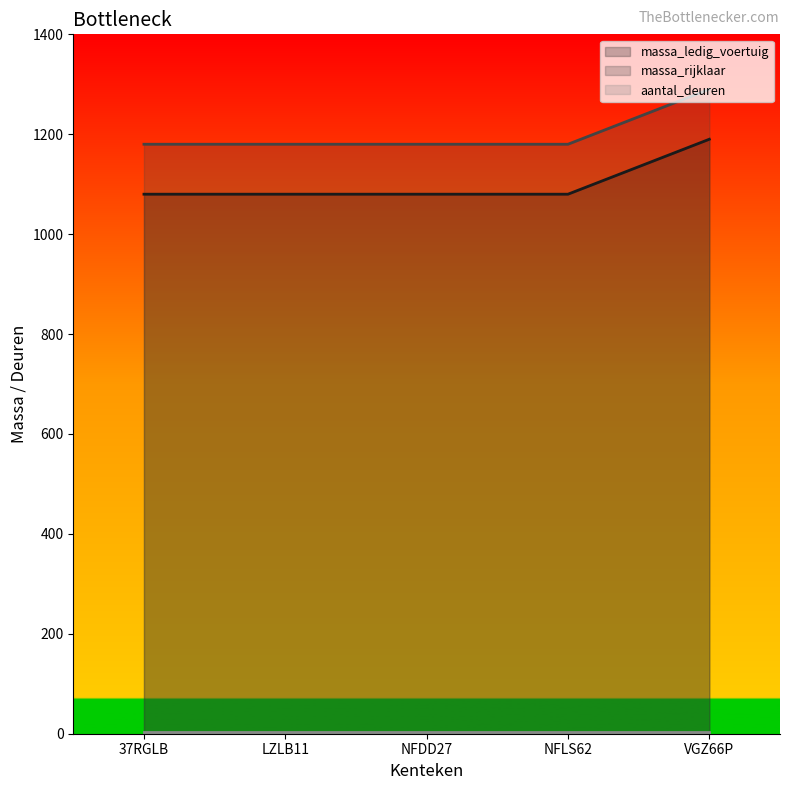

What is the difference between the maximum and second lowest values in the massa_ledig_voertuig series?

110